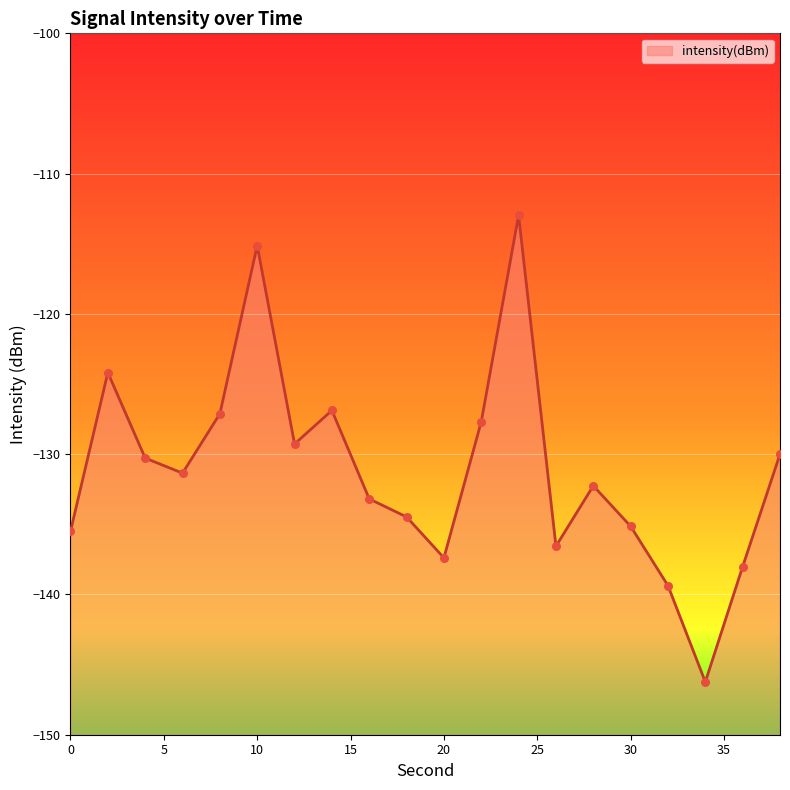

Between 34 and 38, which is larger?

38